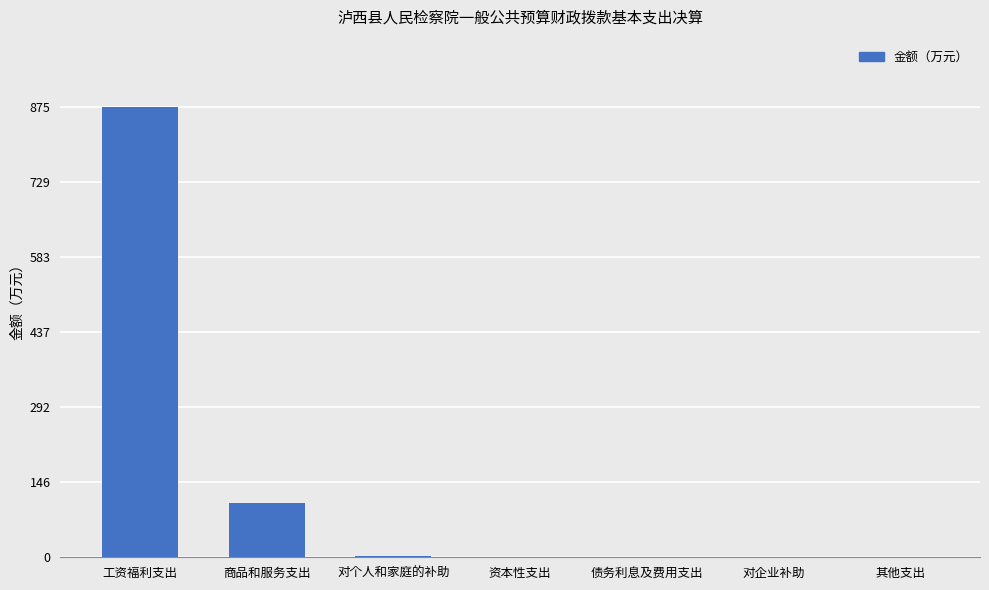

Count the number of values greater than 0.

3